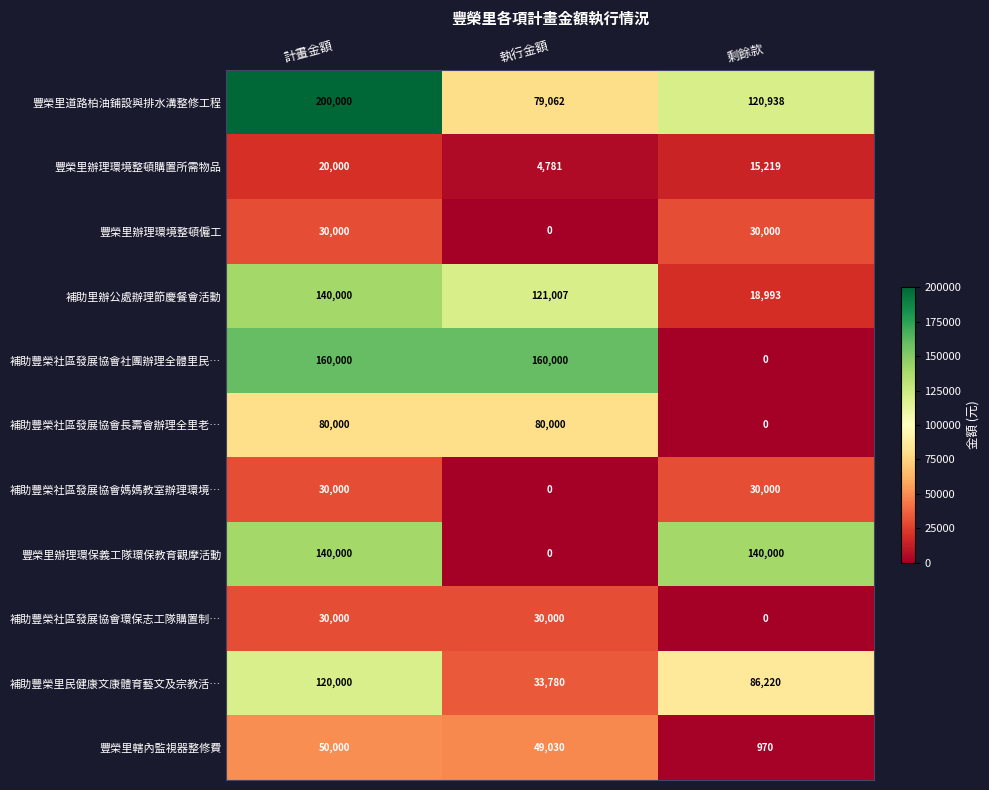

List the labels in order of 補助里辦公處辦理節慶餐會活動 value, largest first.

計畫金額, 執行金額, 剩餘款